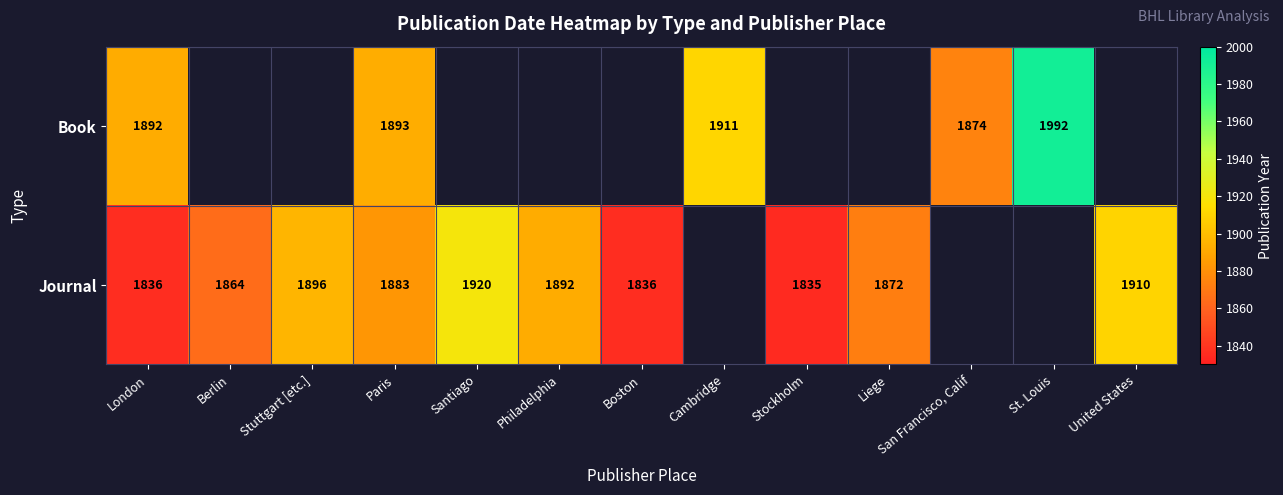

At London, list the series in order from largest to smallest.

Book, Journal